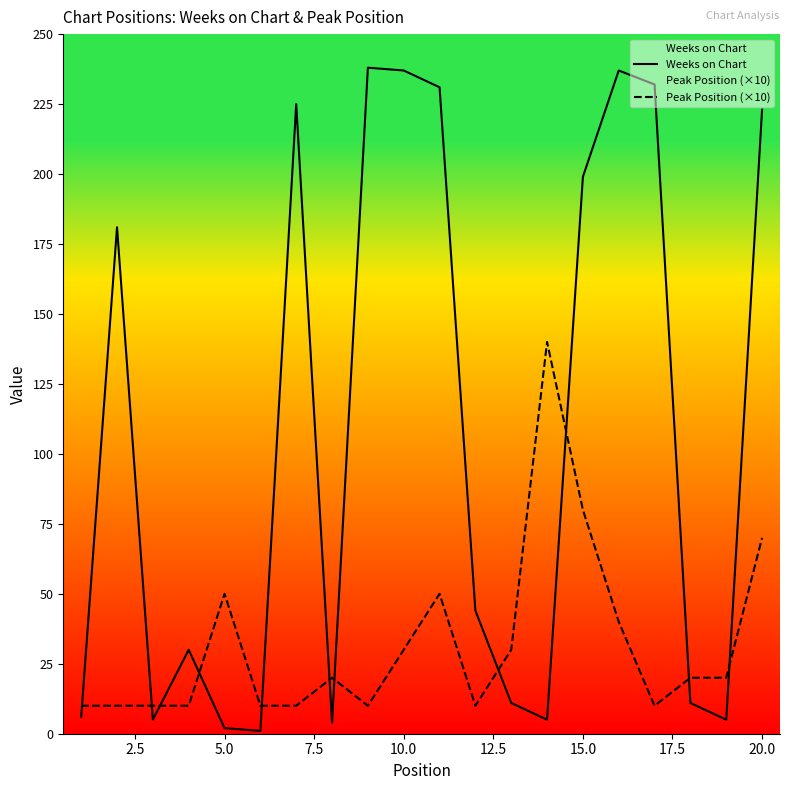

True or false: Peak Position (×10) and Weeks on Chart cross at least once.

True